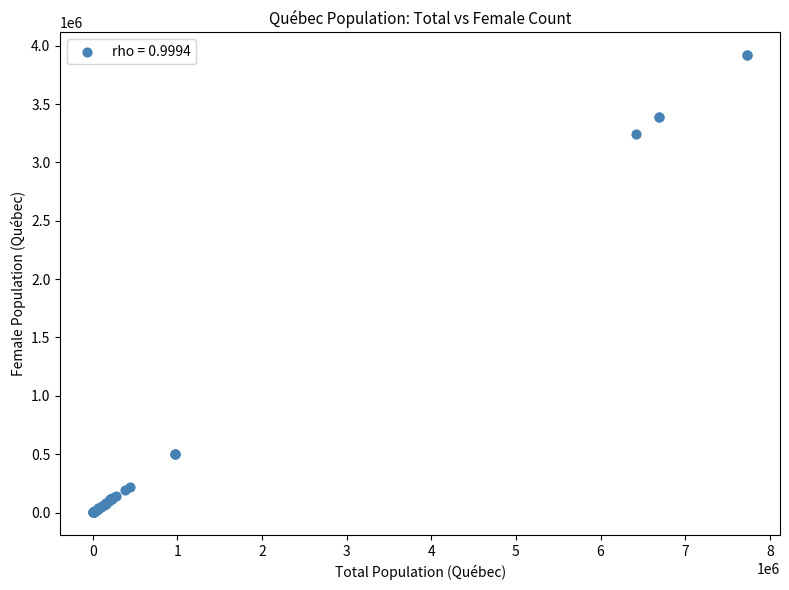

What Y value in the scatter plot is closest to 1959997?

3244510